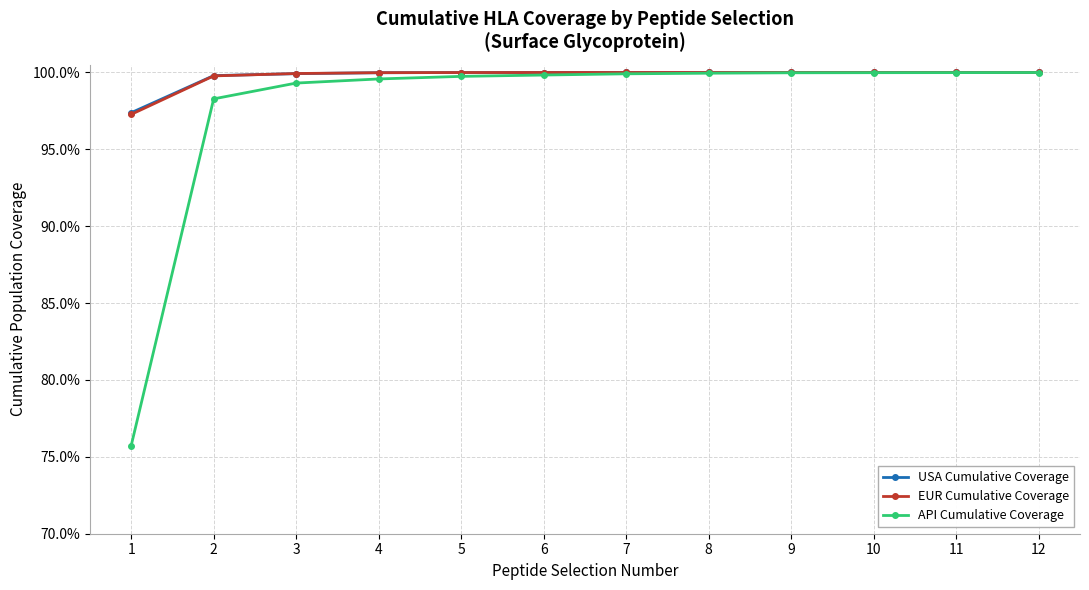

What value does the API Cumulative Coverage series have at 9?

1.0